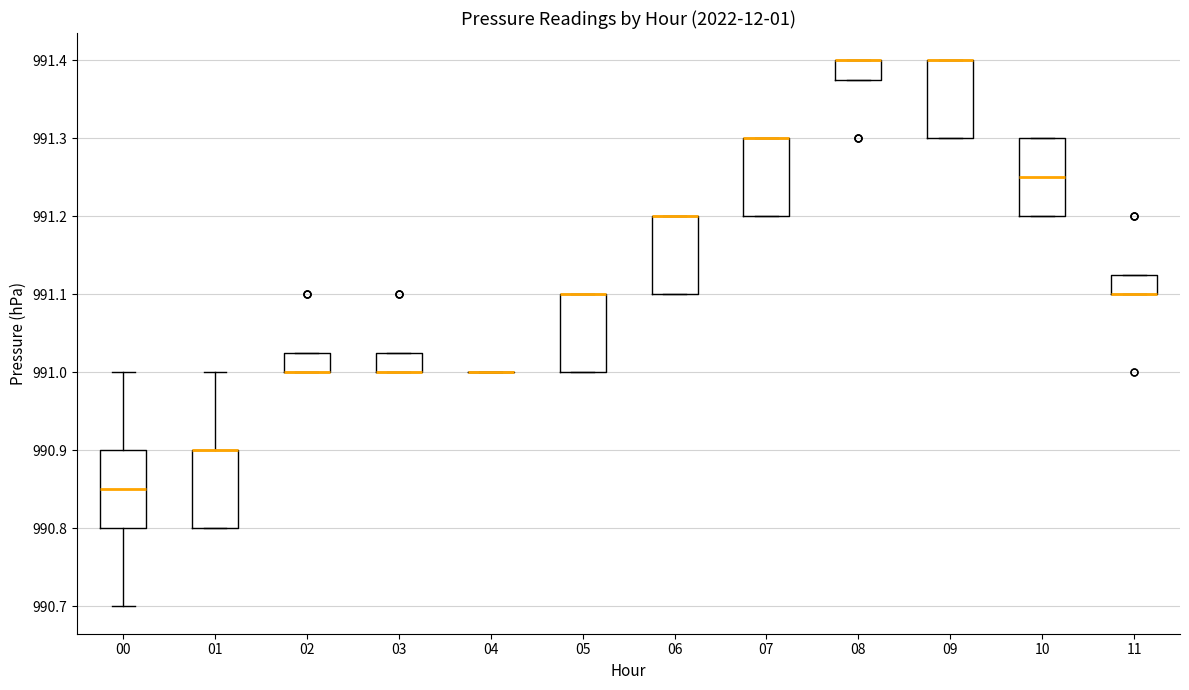

Reading left to right, read every box against the y-axis: the position of its median line, the range the box covers, and the ends of its whiskers. The values are not printed on the chart, so give them approximately, as read against the axis.

00: median 990.85, box 990.80 to 990.90, whiskers 990.70 to 991.00
01: median 990.90 (drawn on the box's upper edge), box 990.80 to 990.90, whiskers 990.80 to 991.00
02: median 991.00 (drawn on the box's lower edge), box 991.00 to 991.03, whiskers 991.00 to 991.03
03: median 991.00 (drawn on the box's lower edge), box 991.00 to 991.03, whiskers 991.00 to 991.03
04: box collapsed to a line at 991.00, whiskers 991.00 to 991.00
05: median 991.10 (drawn on the box's upper edge), box 991.00 to 991.10, whiskers 991.00 to 991.10
06: median 991.20 (drawn on the box's upper edge), box 991.10 to 991.20, whiskers 991.10 to 991.20
07: median 991.30 (drawn on the box's upper edge), box 991.20 to 991.30, whiskers 991.20 to 991.30
08: median 991.40 (drawn on the box's upper edge), box 991.38 to 991.40, whiskers 991.38 to 991.40
09: median 991.40 (drawn on the box's upper edge), box 991.30 to 991.40, whiskers 991.30 to 991.40
10: median 991.25, box 991.20 to 991.30, whiskers 991.20 to 991.30
11: median 991.10 (drawn on the box's lower edge), box 991.10 to 991.13, whiskers 991.10 to 991.13